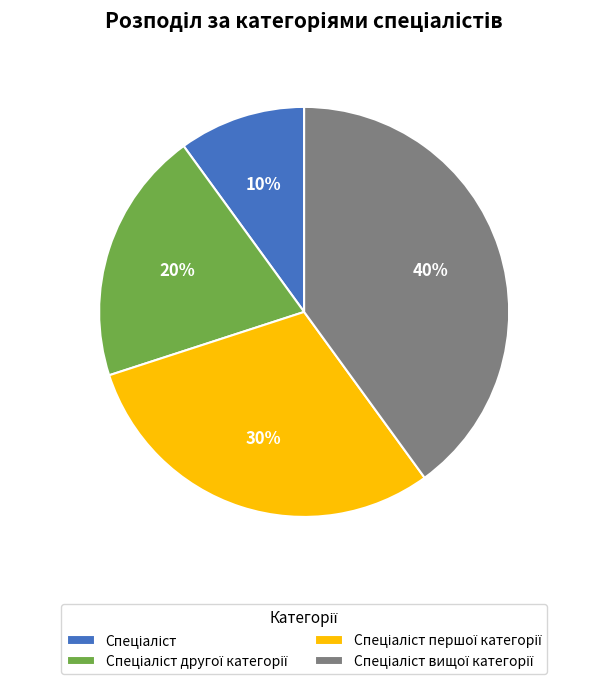

Is there a majority slice in this chart?

No